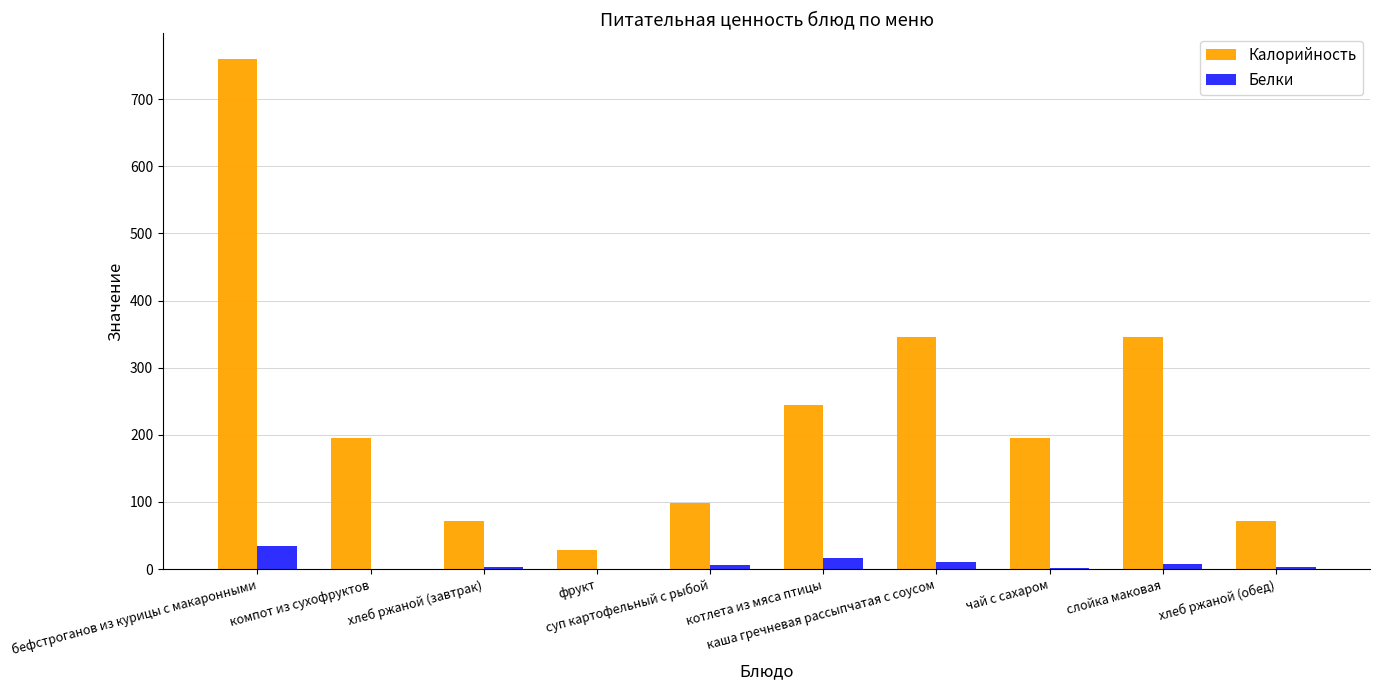

What is the maximum value shown in the chart?

760.0